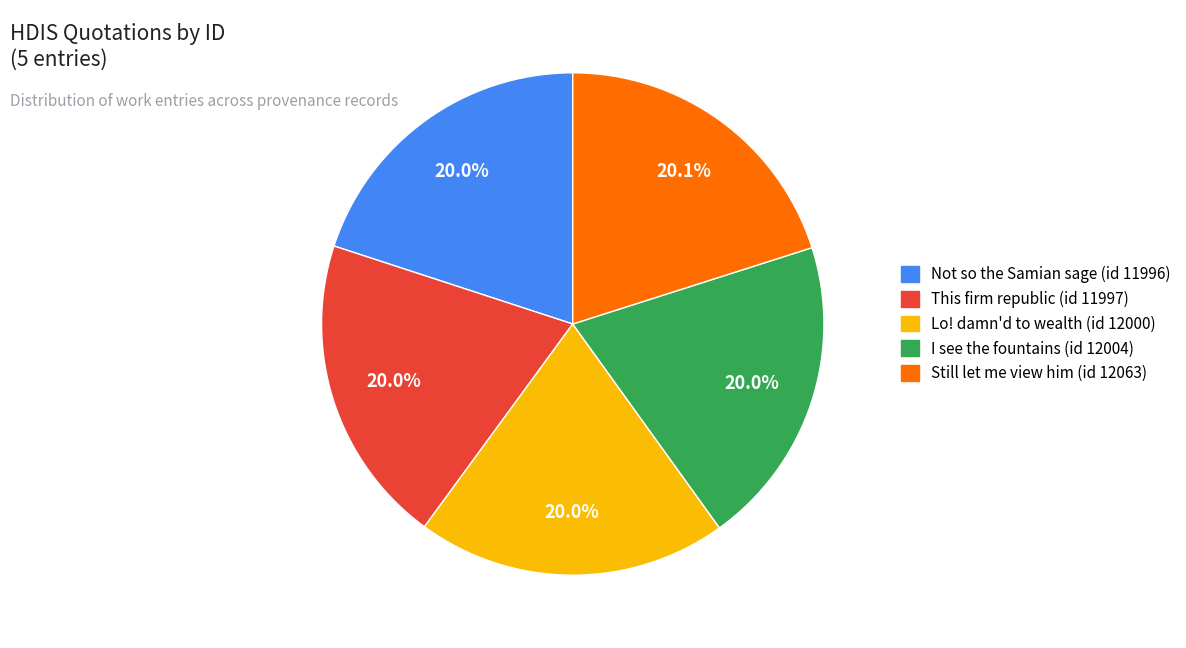

To the nearest percent, what is the combined percentage of I see the fountains (id 12004) and Still let me view him (id 12063)?

40%